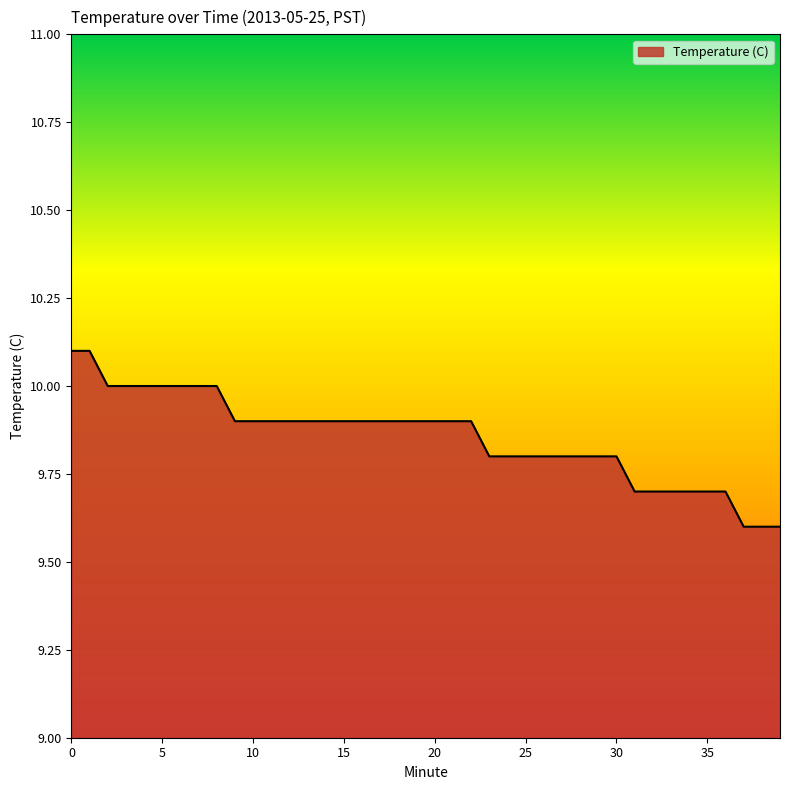

What is the smallest value displayed?

9.6